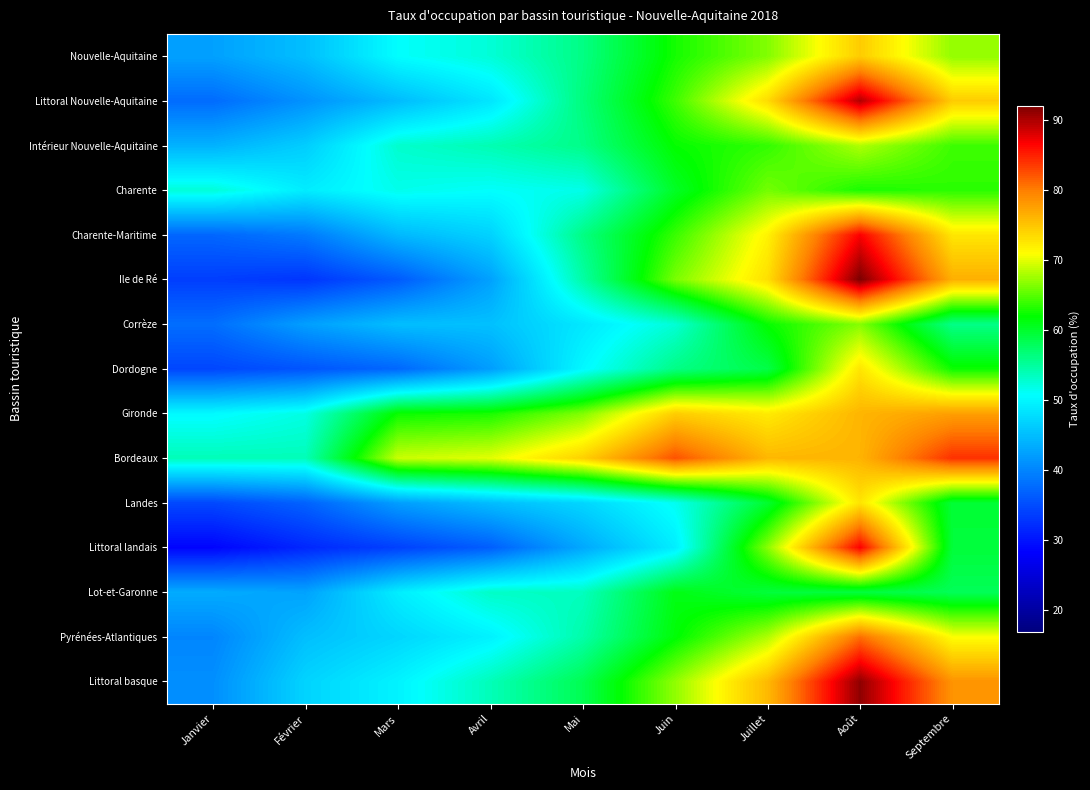

Between Juin and Mars, which is larger?

Juin